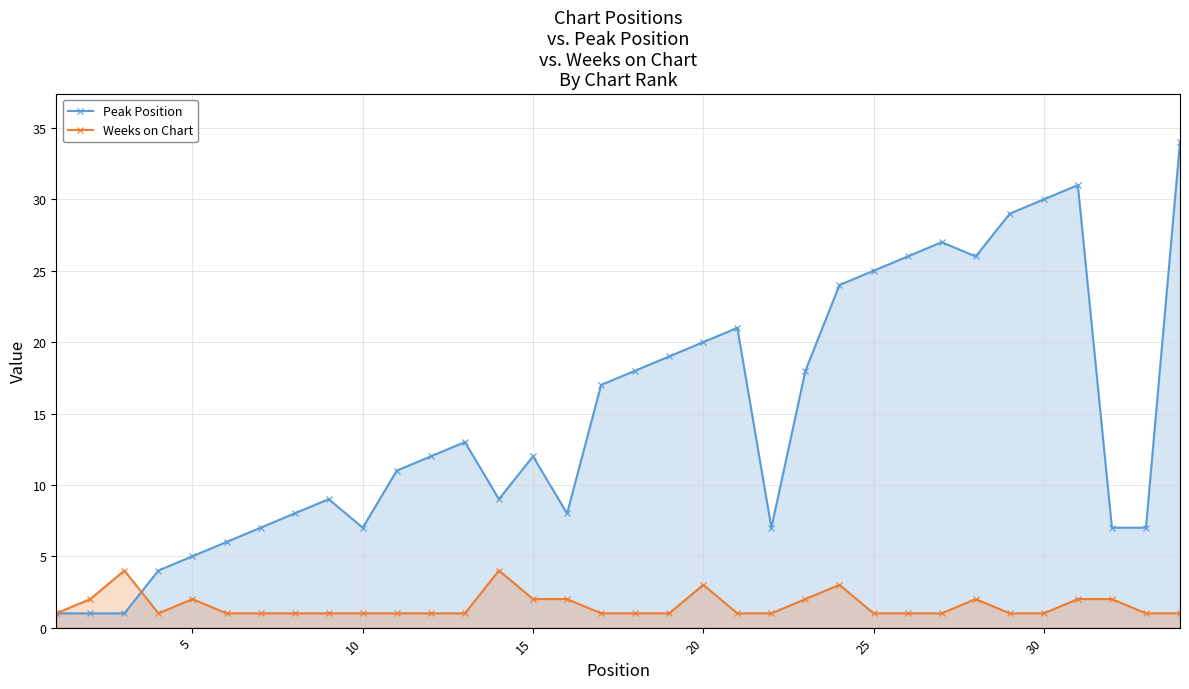

What is the sum of all Peak Position values?

500